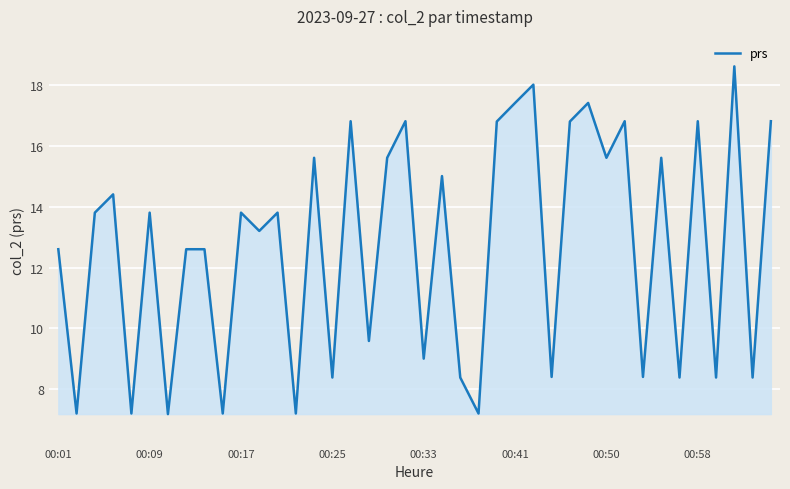

What is the minimum value shown in the chart?

7.2